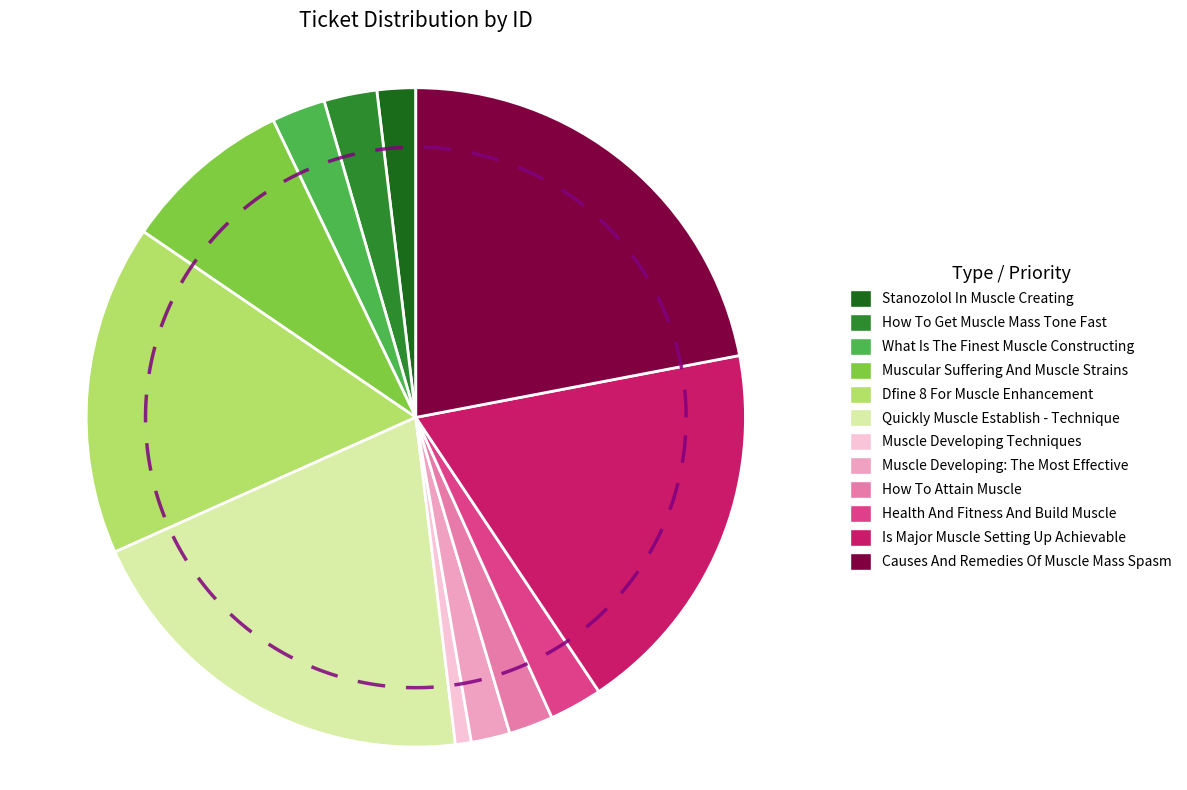

To the nearest percent, what is the difference between the Muscle Developing: The Most Effective and Muscular Suffering And Muscle Strains slice percentages?

6%